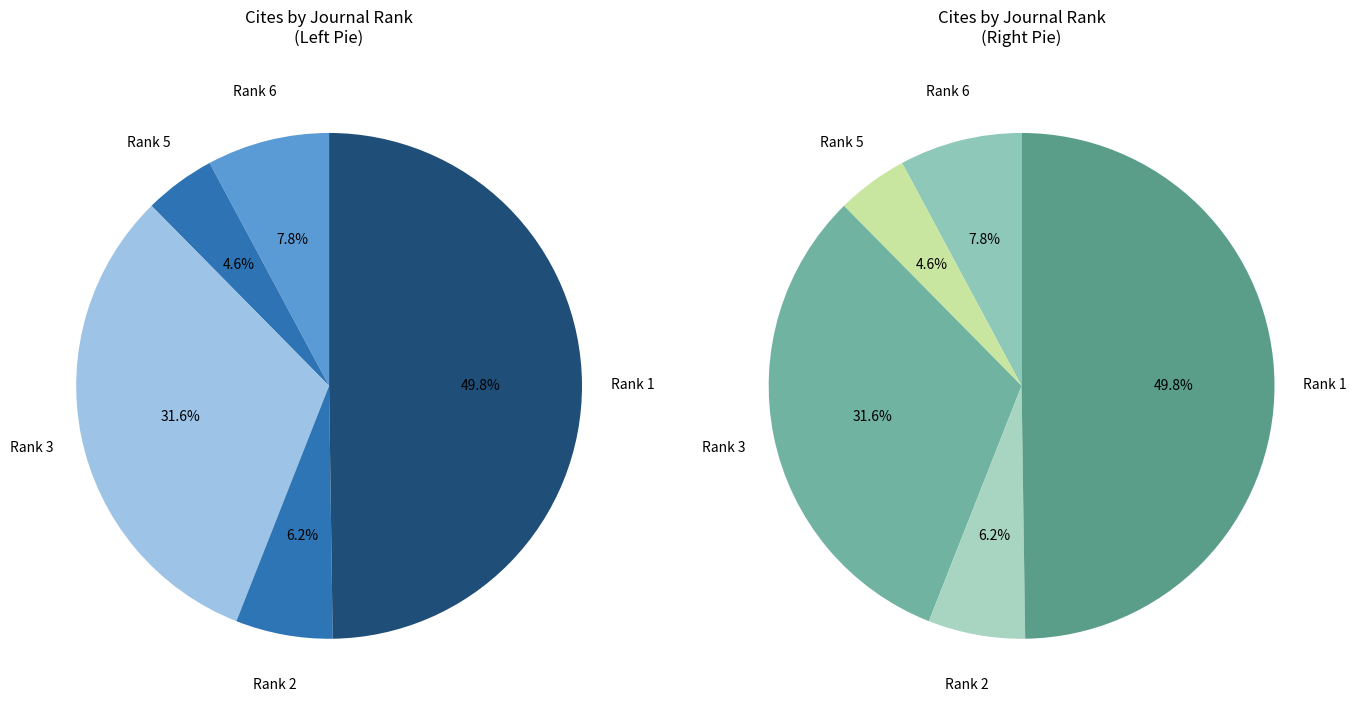

Does Rank 6 represent more than half of the total?

No